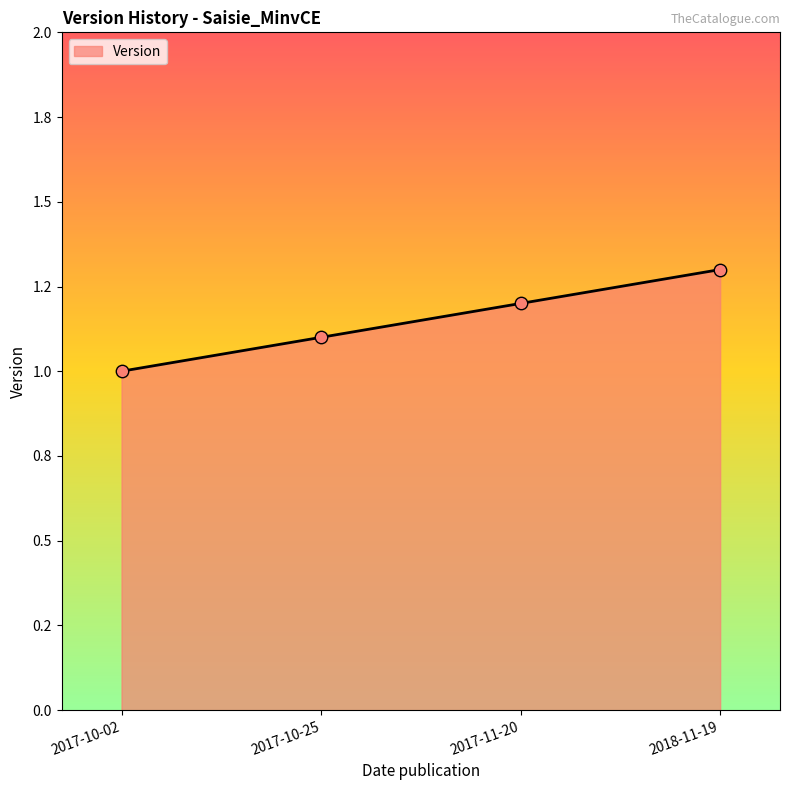

Approximately how many times larger is the value at 2017-10-02 compared to 2017-10-25?

0.9